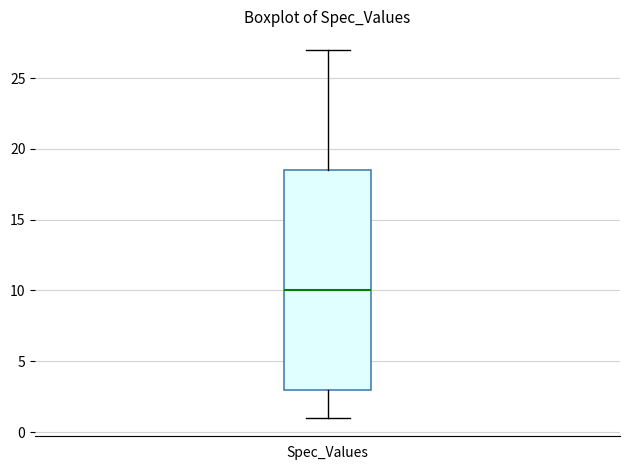

Transcribe this box plot: give where the median line is, the range the box spans, and where the two whiskers end, as read against the y-axis. The values are not printed on the chart, so give them approximately, as read against the axis.

median 10.0, box 3.0 to 18.5, whiskers 1.0 to 27.0